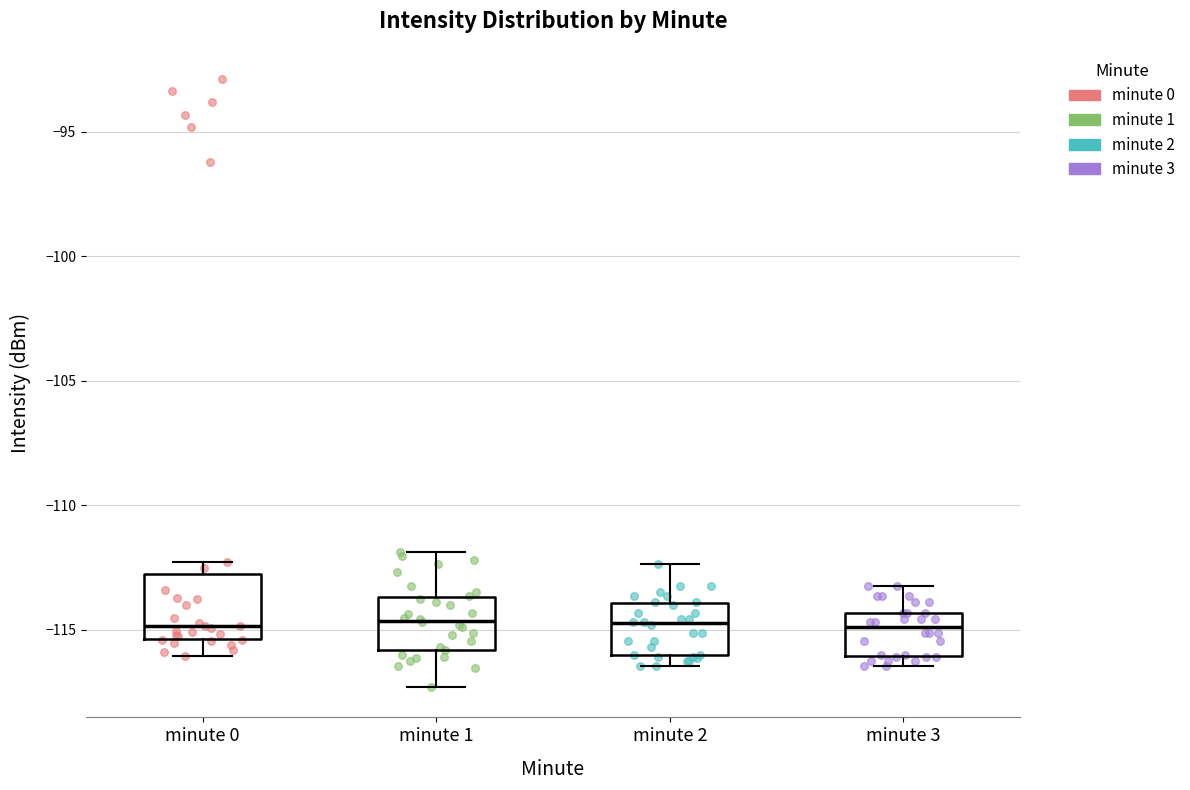

Where is the lower edge of the box for minute 3 on the y-axis? The values are not printed on the chart, so give them approximately, as read against the axis.

-116.0